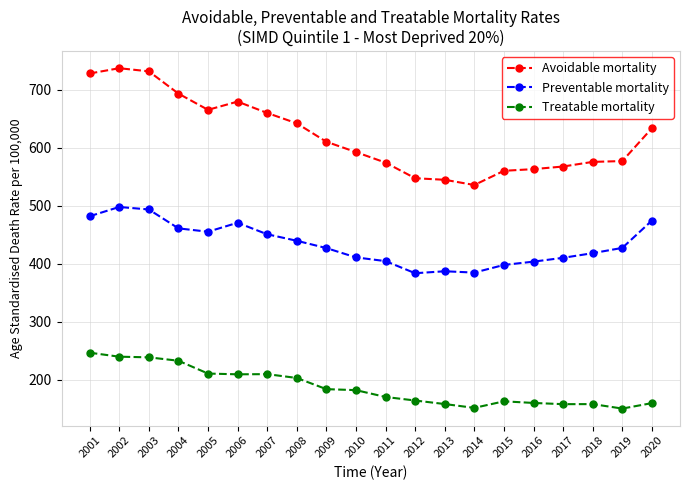

True or false: Preventable mortality and Treatable mortality cross at least once.

False